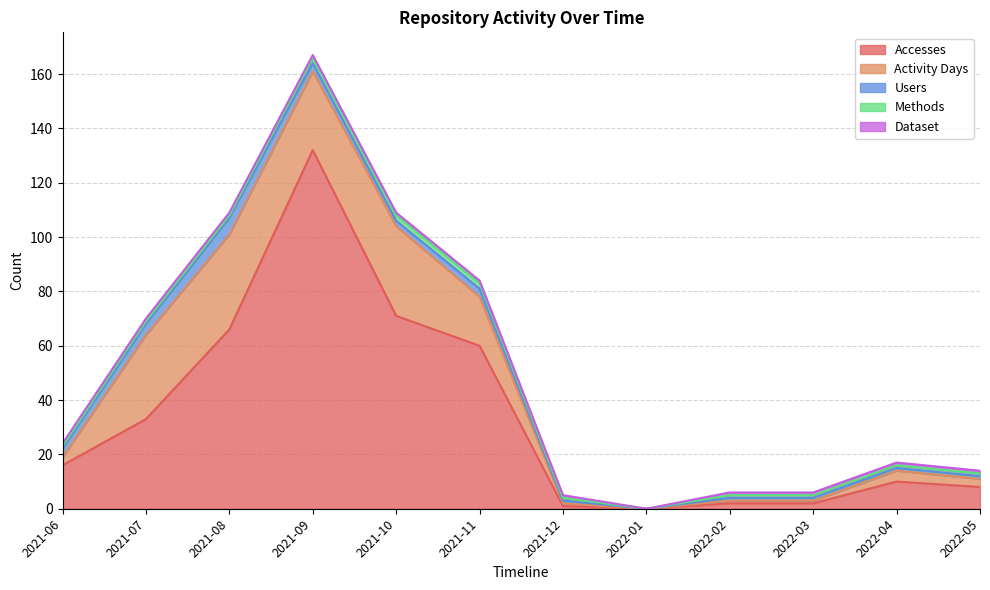

List the labels in order of Activity Days value, largest first.

2021-08, 2021-10, 2021-07, 2021-09, 2021-11, 2022-04, 2021-06, 2022-05, 2021-12, 2022-02, 2022-03, 2022-01